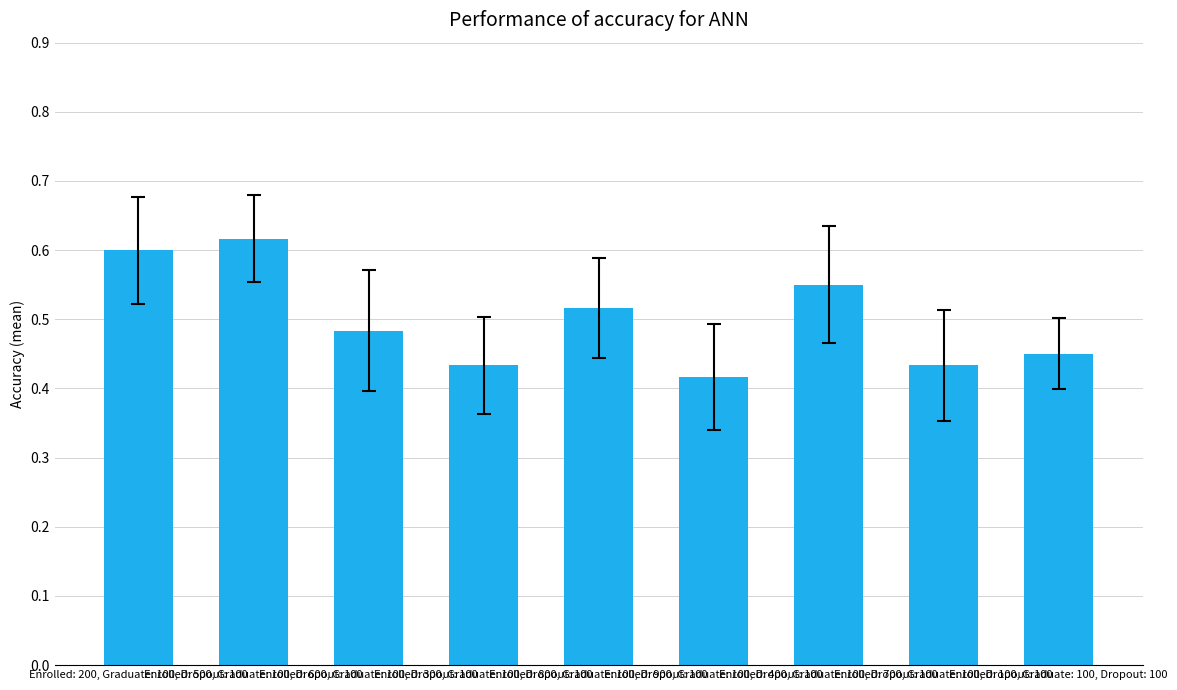

Does the chart contain stacked bars?

No